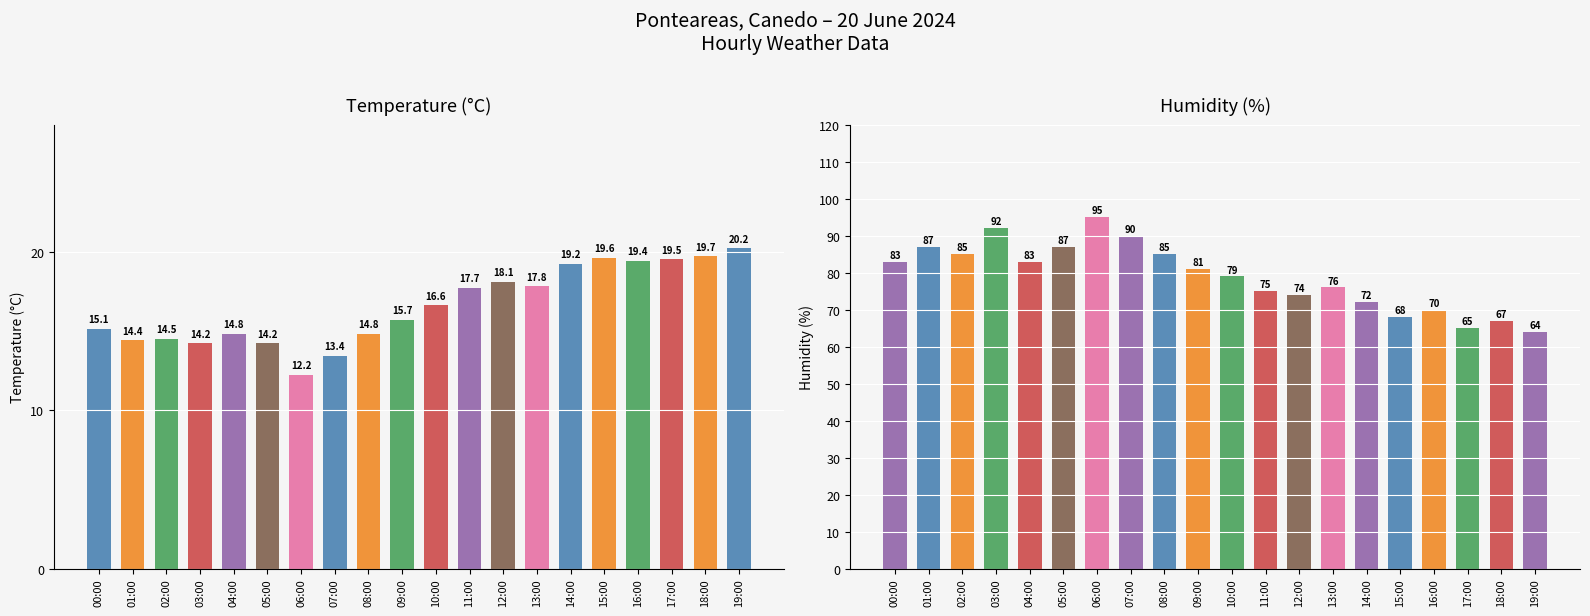

At how many categories does at least one series exceed 76?

11